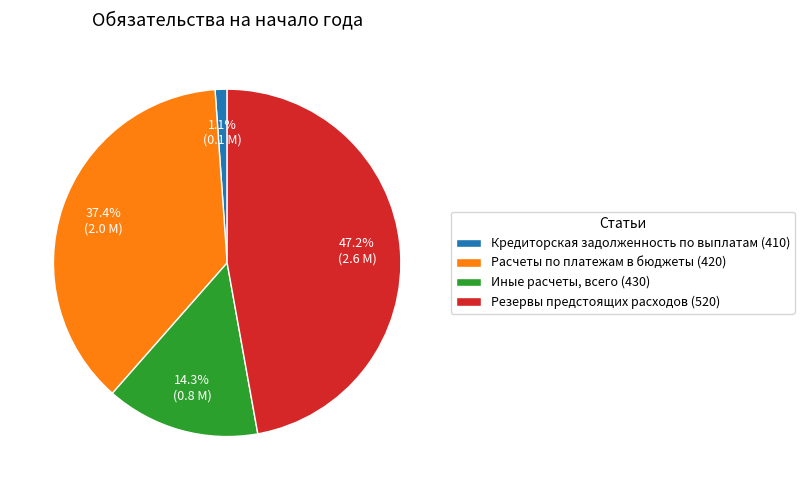

What percentage is NOT represented by Резервы предстоящих расходов (520)?

52.8%